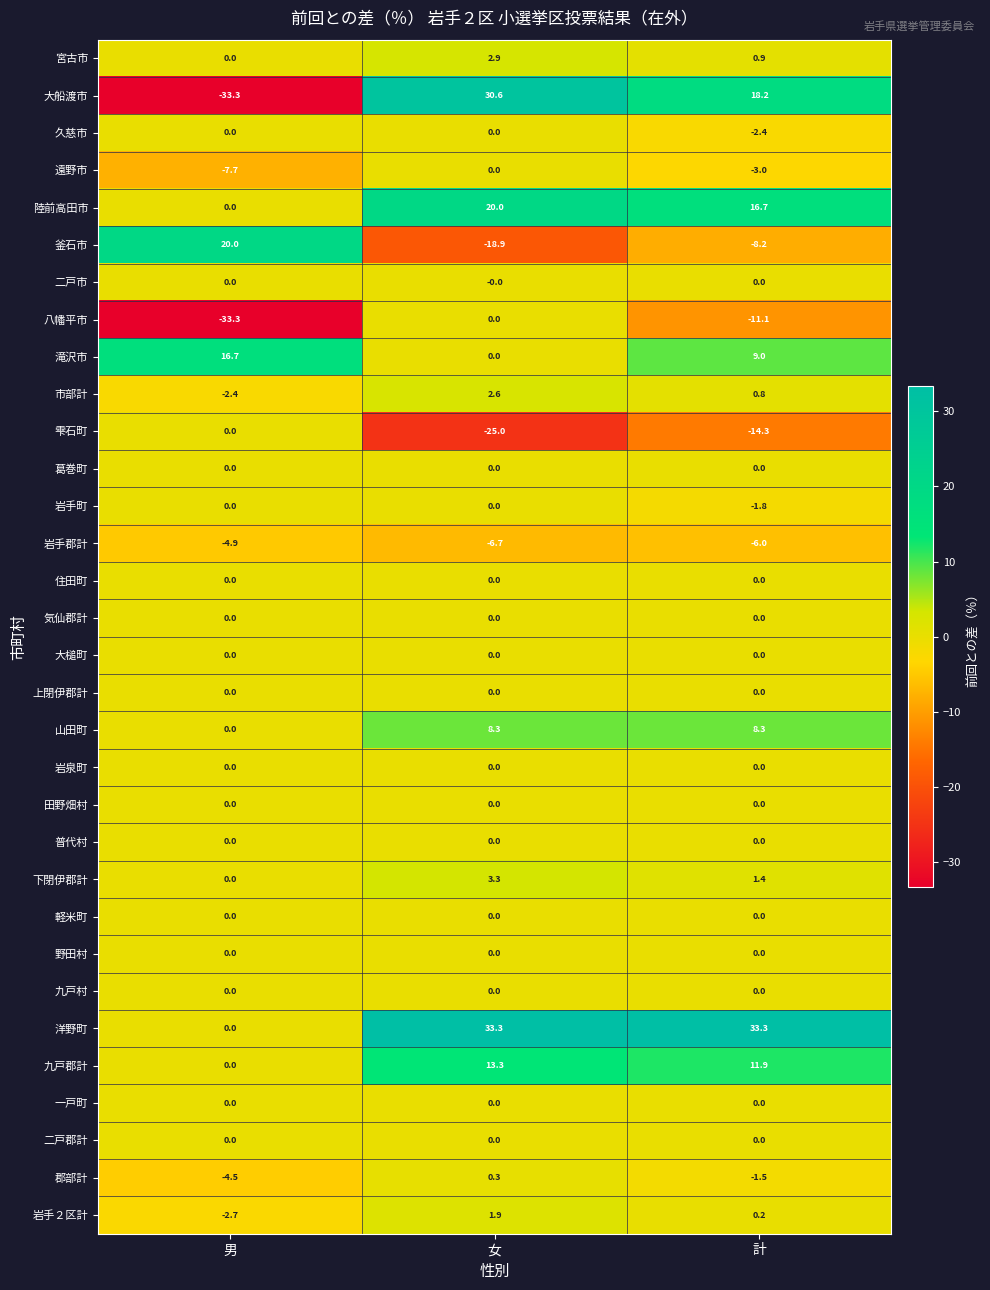

What is the difference between the highest and lowest values at 女?

58.3